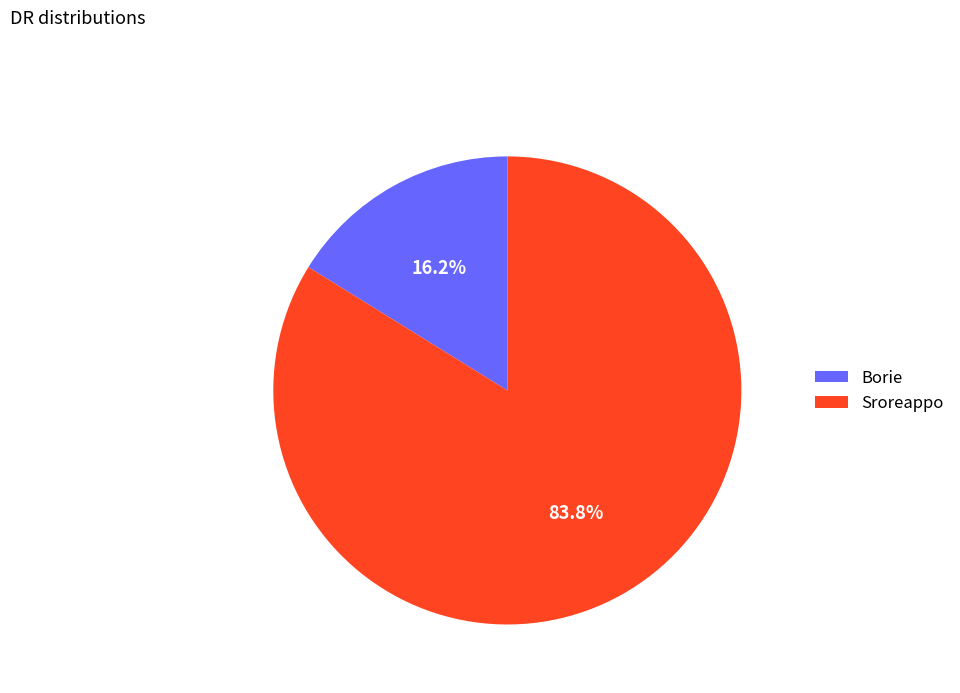

What is the ratio of the value at Sroreappo to the value at Borie?

5.2